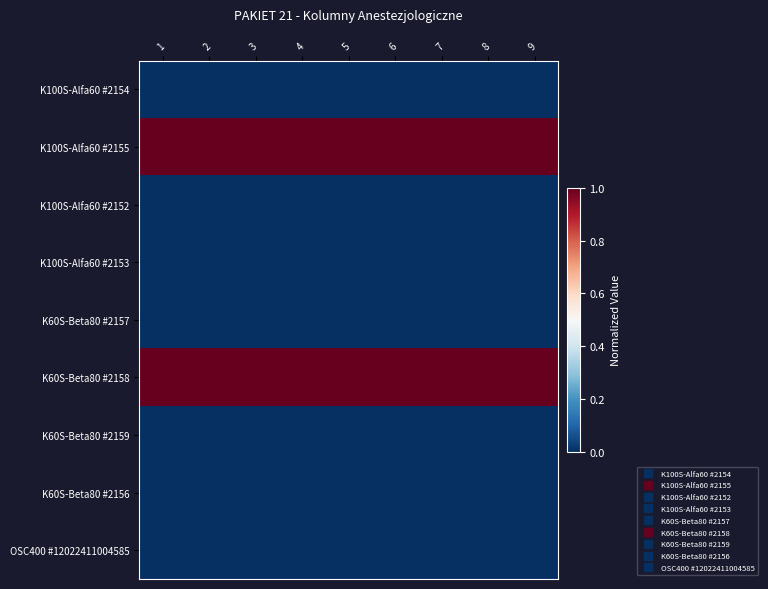

At how many categories does at least one series exceed 0?

9